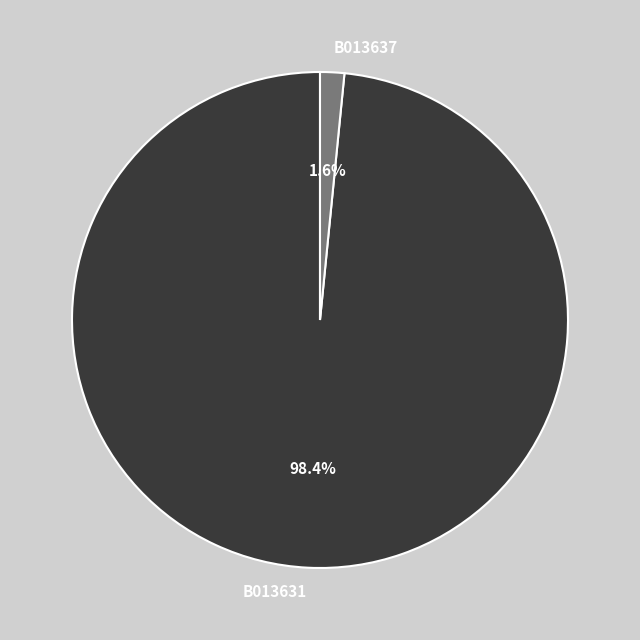

What percentage is the B013631 slice, to the nearest percent?

98%